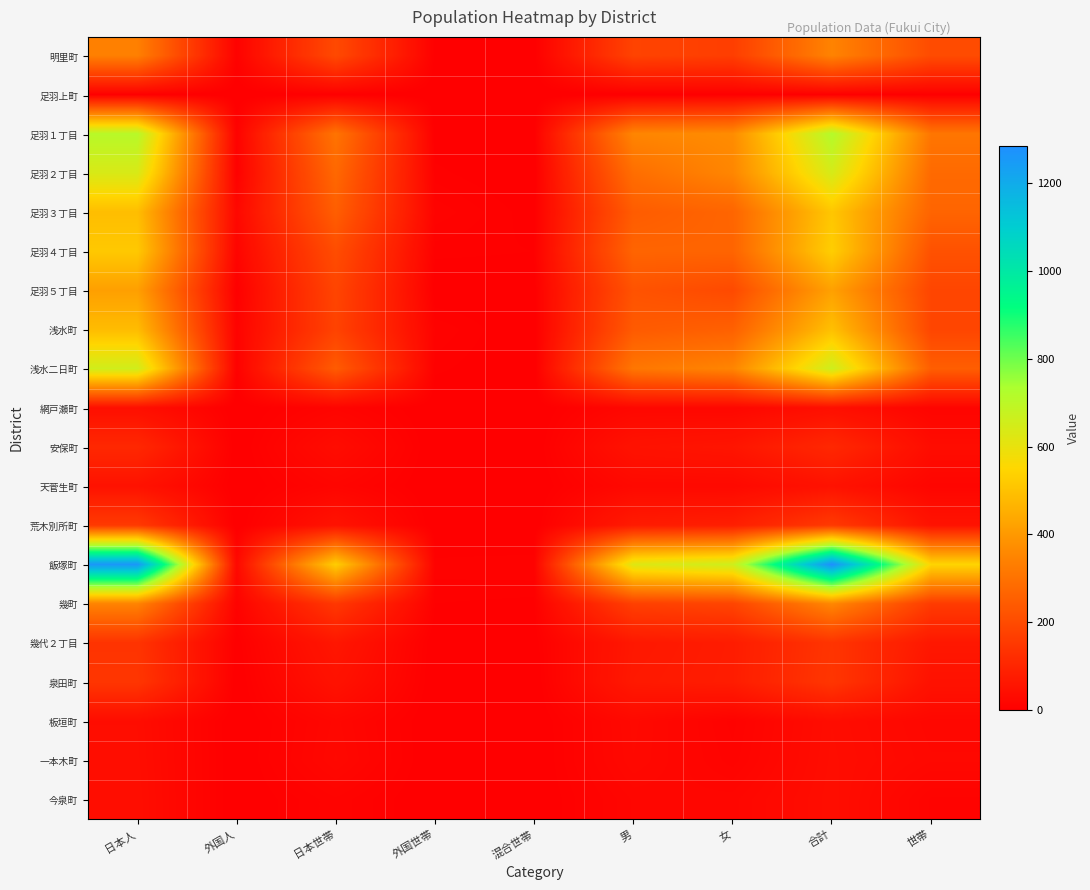

Reading left to right, extract all data points from this chart.

明里町: 日本人=337	外国人=8	日本世帯=197	外国世帯=3	混合世帯=2	男=179	女=166	合計=345	世帯=202
足羽上町: 日本人=2	外国人=0	日本世帯=2	外国世帯=0	混合世帯=0	男=0	女=2	合計=2	世帯=2
足羽１丁目: 日本人=709	外国人=8	日本世帯=306	外国世帯=2	混合世帯=3	男=350	女=367	合計=717	世帯=311
足羽２丁目: 日本人=637	外国人=6	日本世帯=275	外国世帯=6	混合世帯=0	男=291	女=352	合計=643	世帯=281
足羽３丁目: 日本人=489	外国人=22	日本世帯=250	外国世帯=12	混合世帯=3	男=244	女=267	合計=511	世帯=265
足羽４丁目: 日本人=516	外国人=14	日本世帯=206	外国世帯=6	混合世帯=5	男=265	女=265	合計=530	世帯=217
足羽５丁目: 日本人=416	外国人=3	日本世帯=184	外国世帯=1	混合世帯=2	男=221	女=198	合計=419	世帯=187
浅水町: 日本人=485	外国人=10	日本世帯=178	外国世帯=10	混合世帯=0	男=240	女=255	合計=495	世帯=188
浅水二日町: 日本人=656	外国人=6	日本世帯=243	外国世帯=6	混合世帯=0	男=313	女=349	合計=662	世帯=249
網戸瀬町: 日本人=41	外国人=0	日本世帯=14	外国世帯=0	混合世帯=0	男=21	女=20	合計=41	世帯=14
安保町: 日本人=108	外国人=0	日本世帯=34	外国世帯=0	混合世帯=0	男=50	女=58	合計=108	世帯=34
天菅生町: 日本人=50	外国人=0	日本世帯=16	外国世帯=0	混合世帯=0	男=25	女=25	合計=50	世帯=16
荒木別所町: 日本人=155	外国人=0	日本世帯=51	外国世帯=0	混合世帯=0	男=73	女=82	合計=155	世帯=51
飯塚町: 日本人=1261	外国人=23	日本世帯=528	外国世帯=9	混合世帯=10	男=624	女=660	合計=1284	世帯=547
幾町: 日本人=346	外国人=10	日本世帯=150	外国世帯=5	混合世帯=4	男=172	女=184	合計=356	世帯=159
幾代２丁目: 日本人=139	外国人=2	日本世帯=62	外国世帯=0	混合世帯=2	男=65	女=76	合計=141	世帯=64
泉田町: 日本人=145	外国人=0	日本世帯=49	外国世帯=0	混合世帯=0	男=68	女=77	合計=145	世帯=49
板垣町: 日本人=35	外国人=0	日本世帯=21	外国世帯=0	混合世帯=0	男=26	女=9	合計=35	世帯=21
一本木町: 日本人=36	外国人=0	日本世帯=23	外国世帯=0	混合世帯=0	男=25	女=11	合計=36	世帯=23
今泉町: 日本人=37	外国人=0	日本世帯=12	外国世帯=0	混合世帯=0	男=18	女=19	合計=37	世帯=12